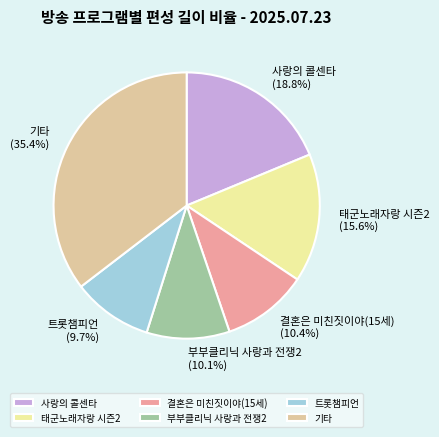

Is there a majority slice in this chart?

No